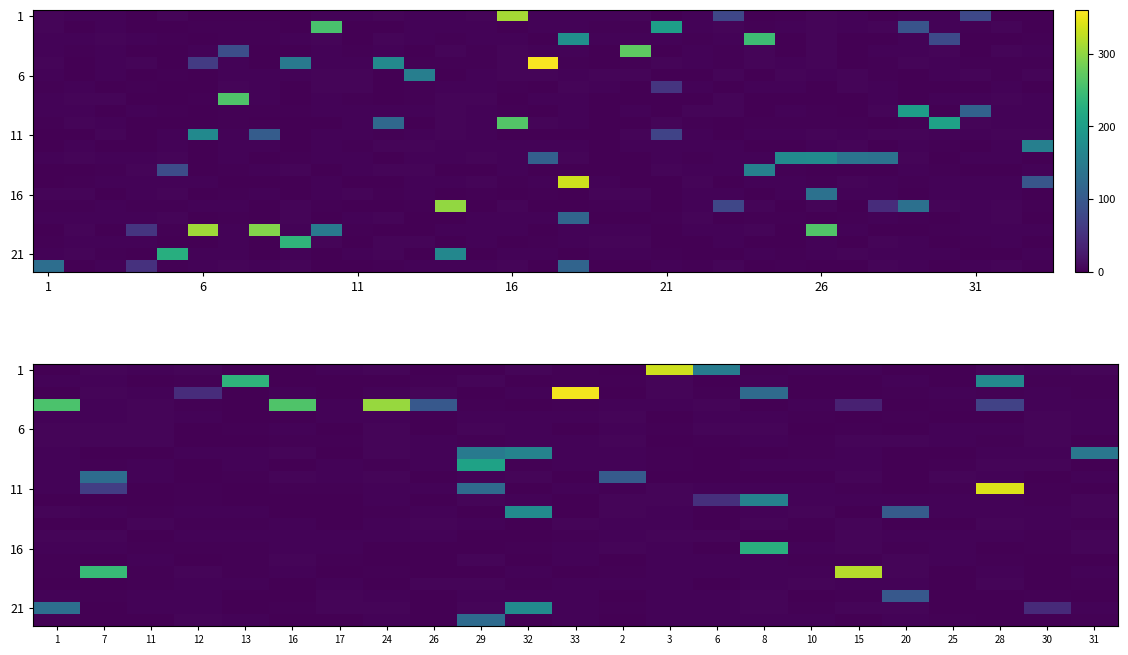

Between 3 and 30, which is larger?

3